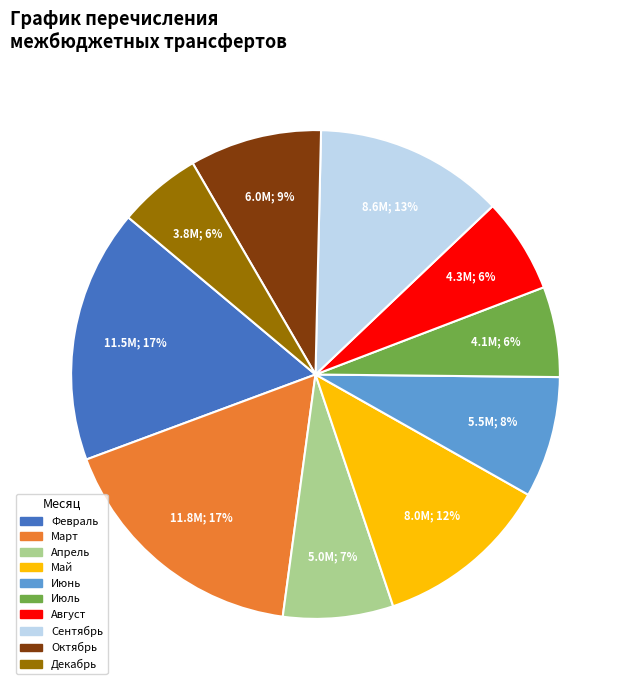

Does any single category account for the majority?

No